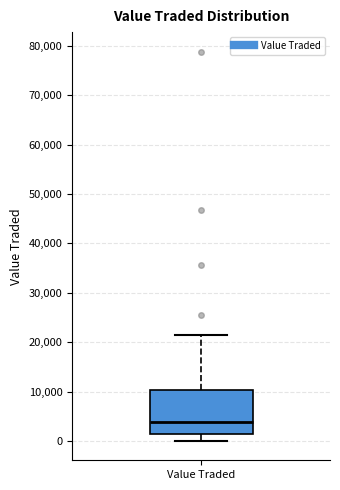

Transcribe this box plot: give where the median line is, the range the box spans, and where the two whiskers end, as read against the y-axis. The values are not printed on the chart, so give them approximately, as read against the axis.

median 4000, box 1000 to 10000, whiskers 0 to 21000